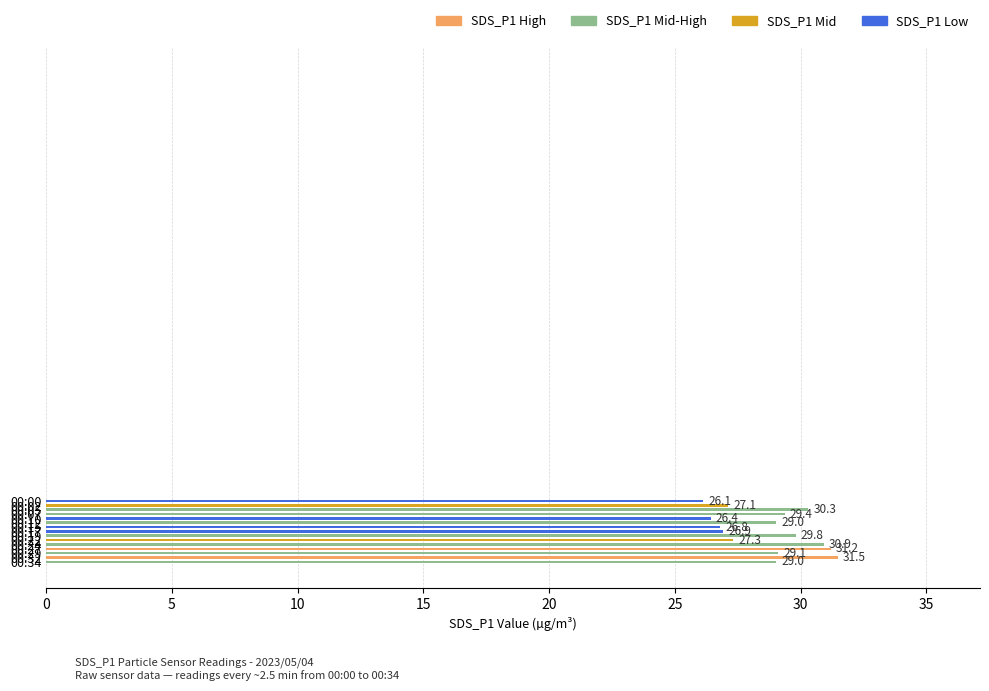

How many bars are there in total?

15